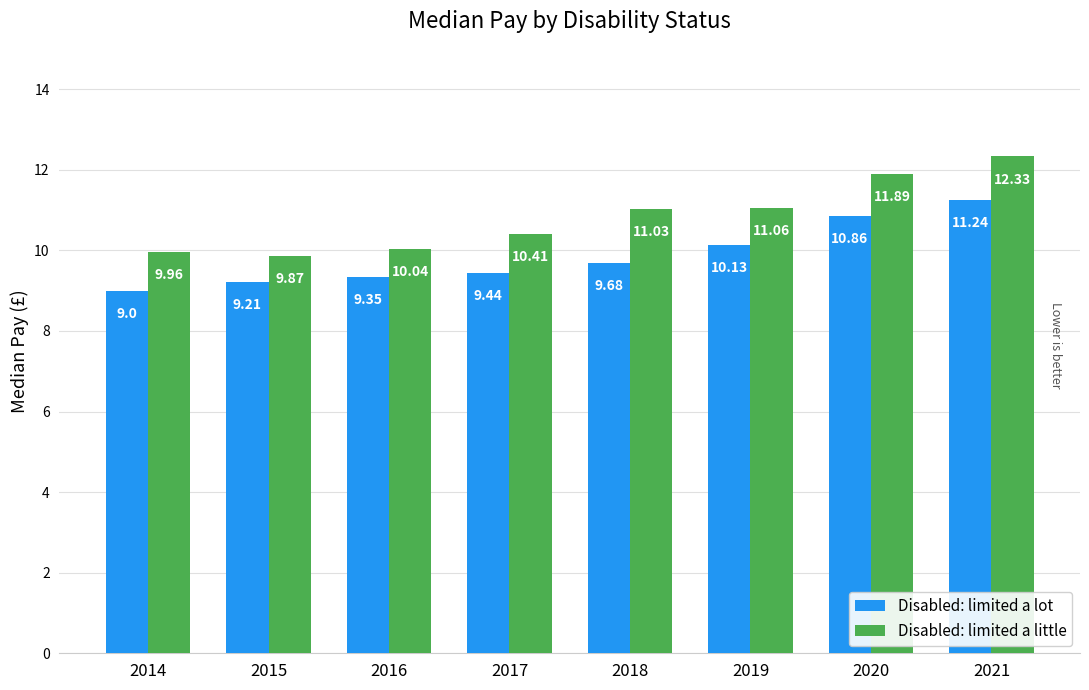

What is the difference between the maximum and minimum values in the Disabled: limited a lot series?

2.2